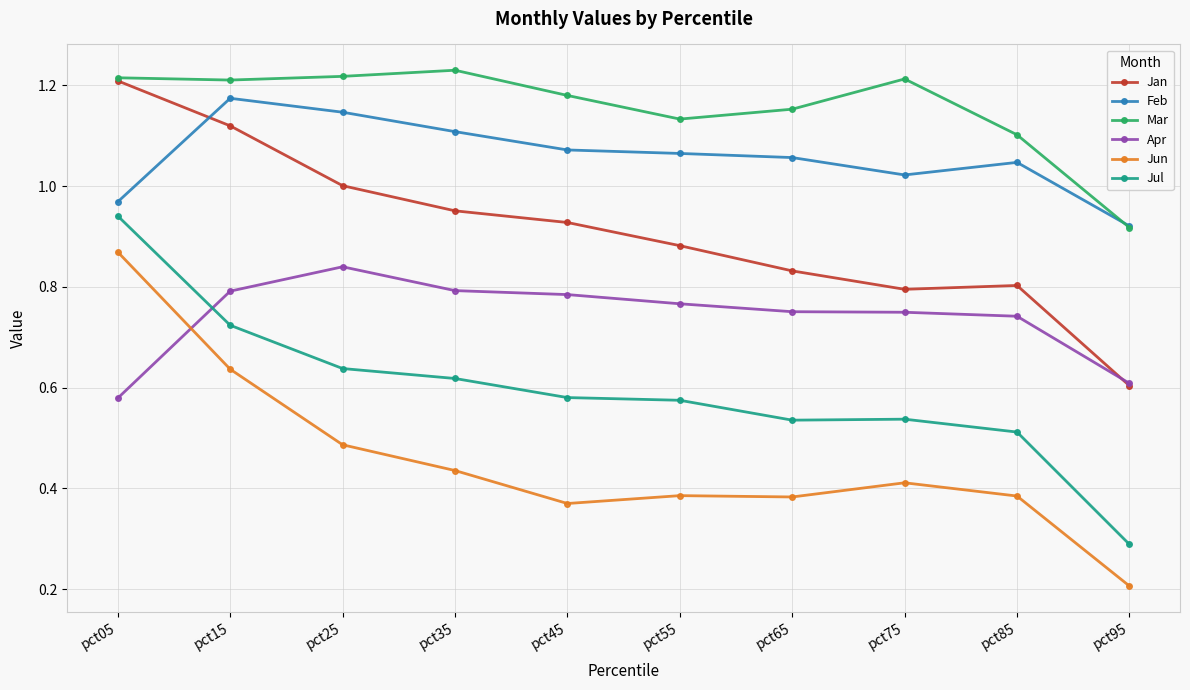

At which label is Jul closest to 0?

pct95